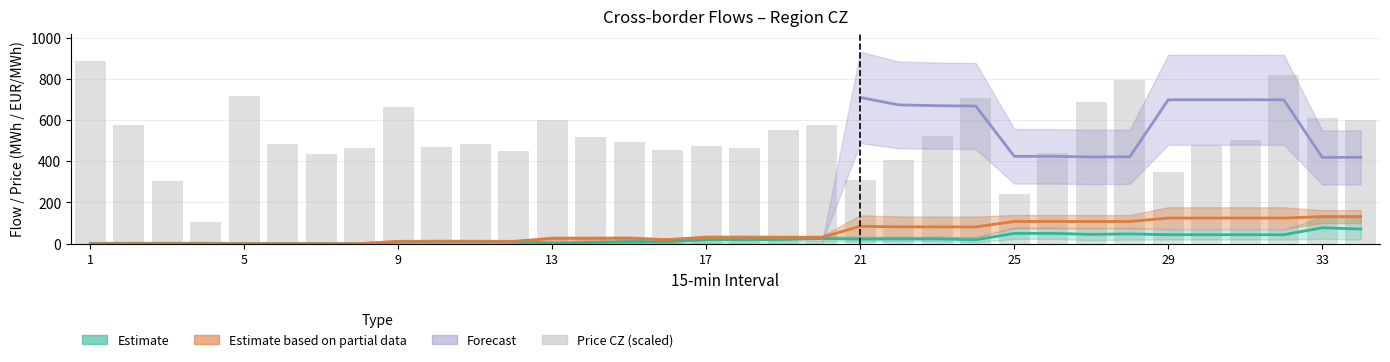

True or false: the data shows 853.5 at 18.

False